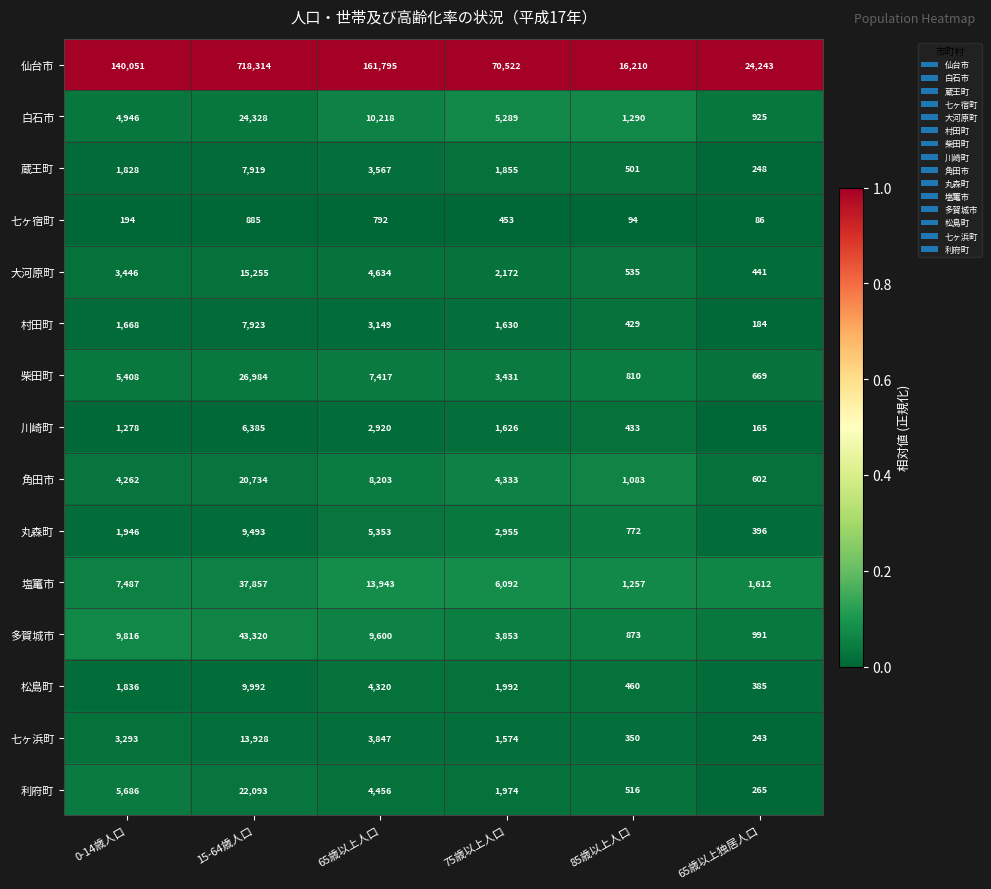

At which category is the sum across all series the highest?

15-64歳人口